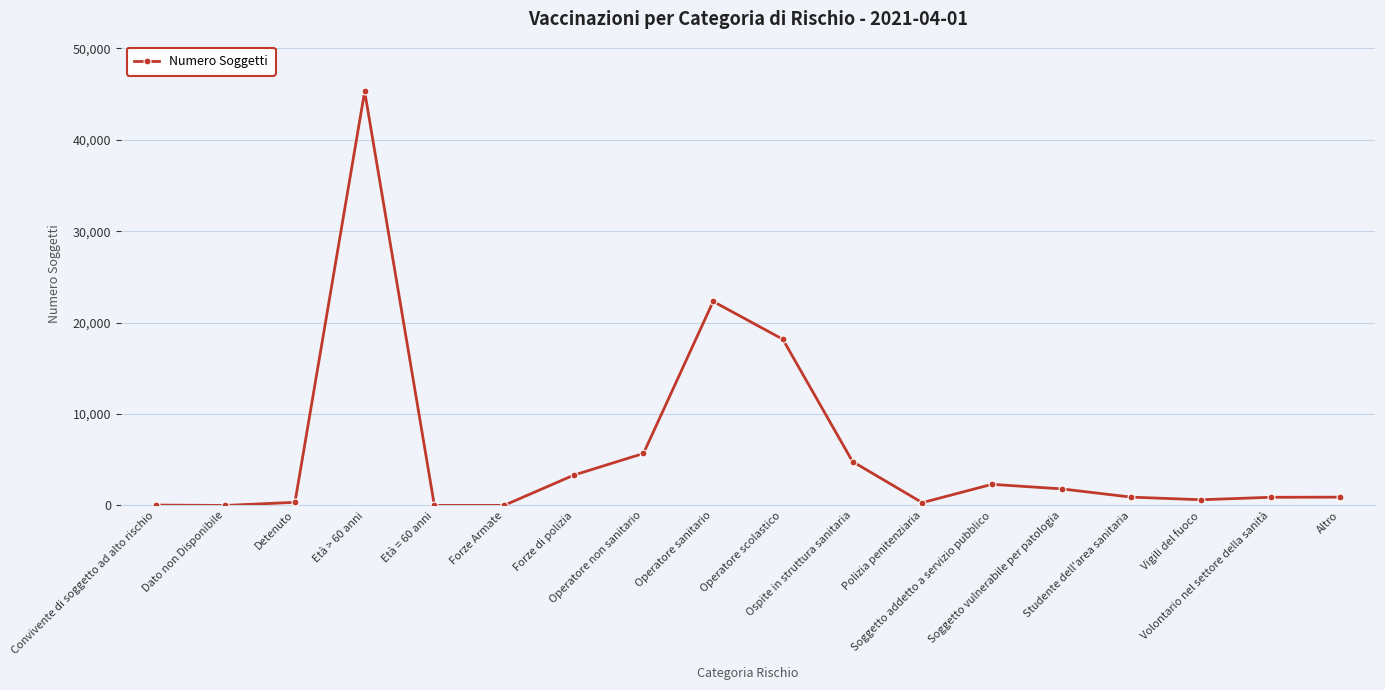

Count the number of categories in the chart.

18